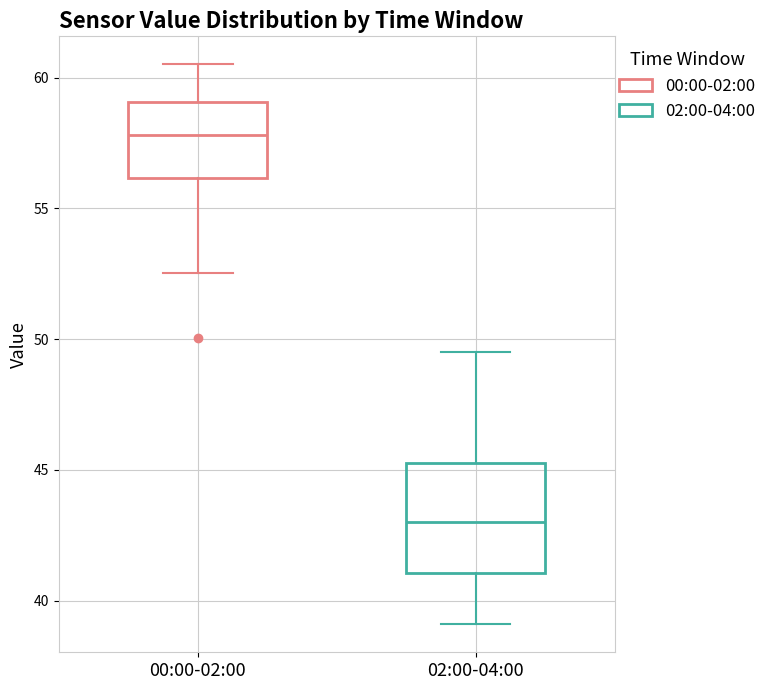

Reading left to right, read every box against the y-axis: the position of its median line, the range the box covers, and the ends of its whiskers. The values are not printed on the chart, so give them approximately, as read against the axis.

00:00-02:00: median 58.0, box 56.0 to 59.0, whiskers 52.5 to 60.5
02:00-04:00: median 43.0, box 41.0 to 45.5, whiskers 39.0 to 49.5